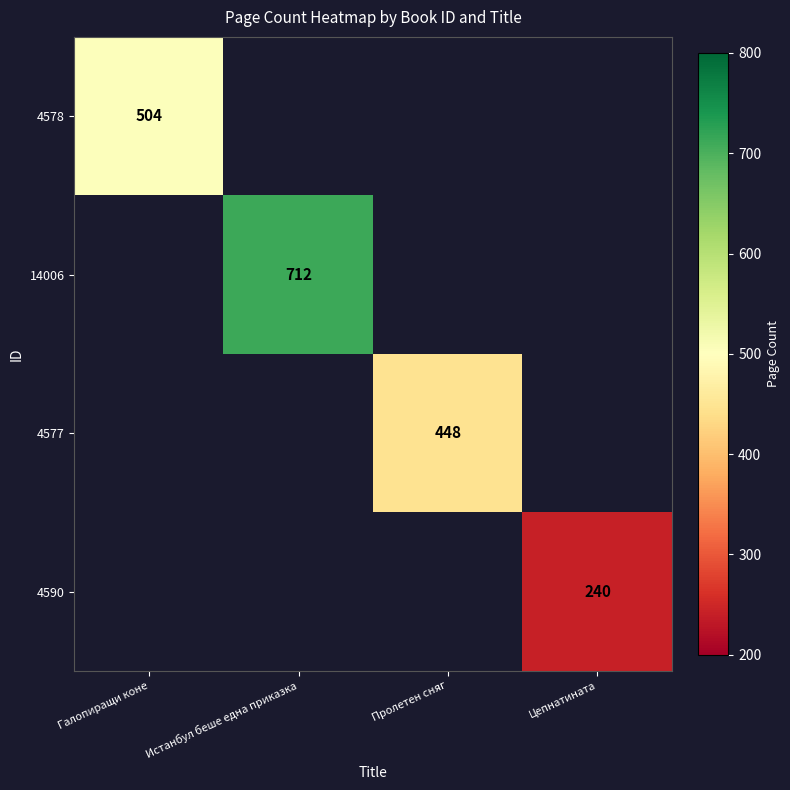

How many series are shown in this chart?

4